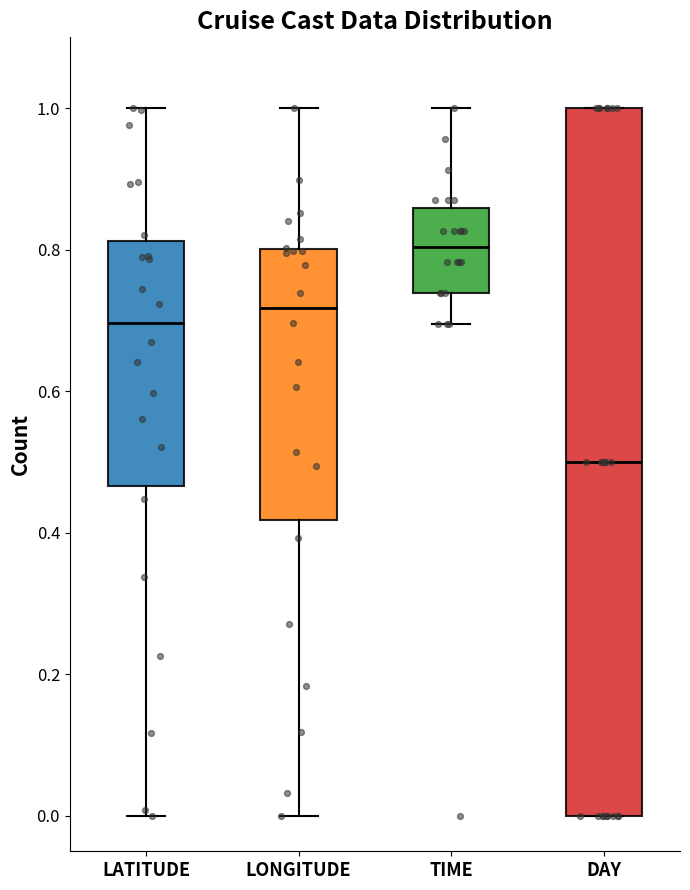

Where is the lower edge of the box for LONGITUDE on the y-axis? The values are not printed on the chart, so give them approximately, as read against the axis.

0.42